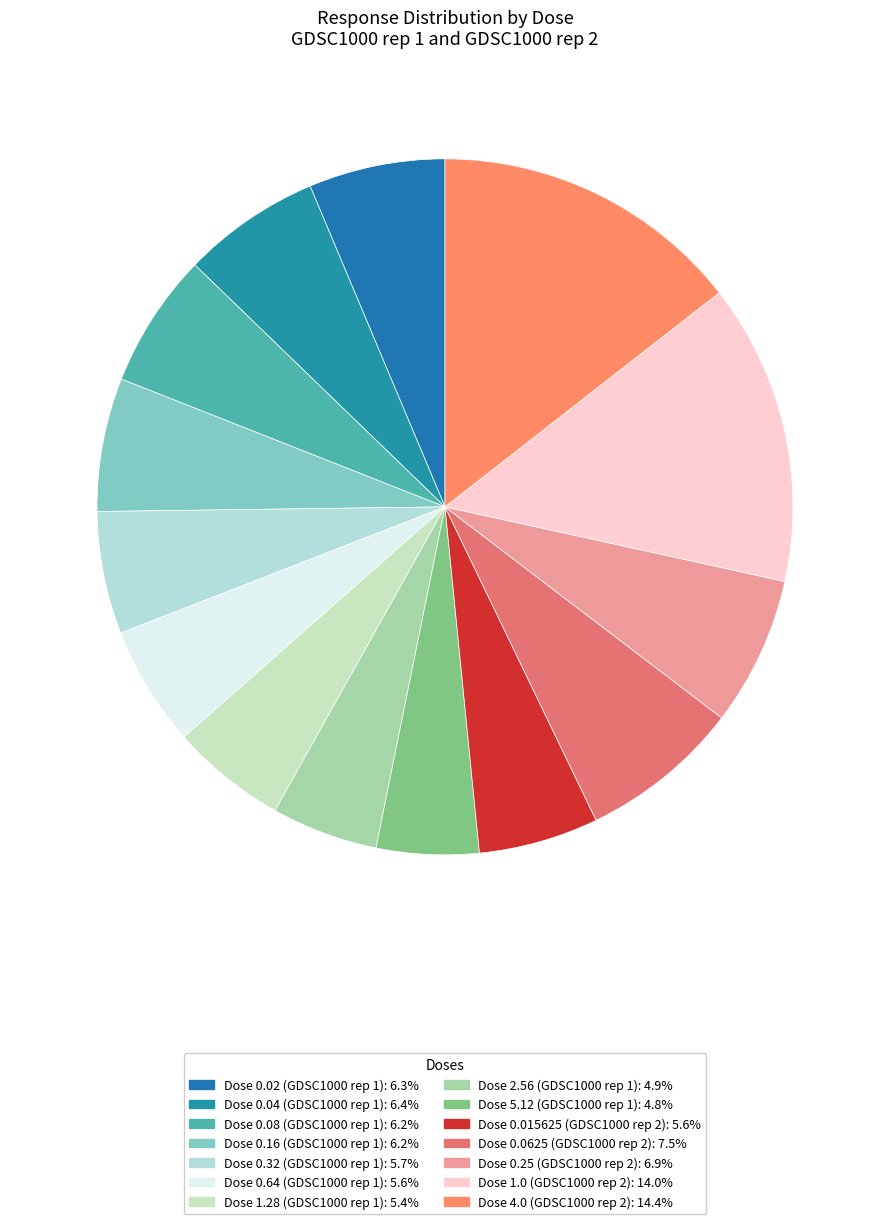

Is there a majority slice in this chart?

No